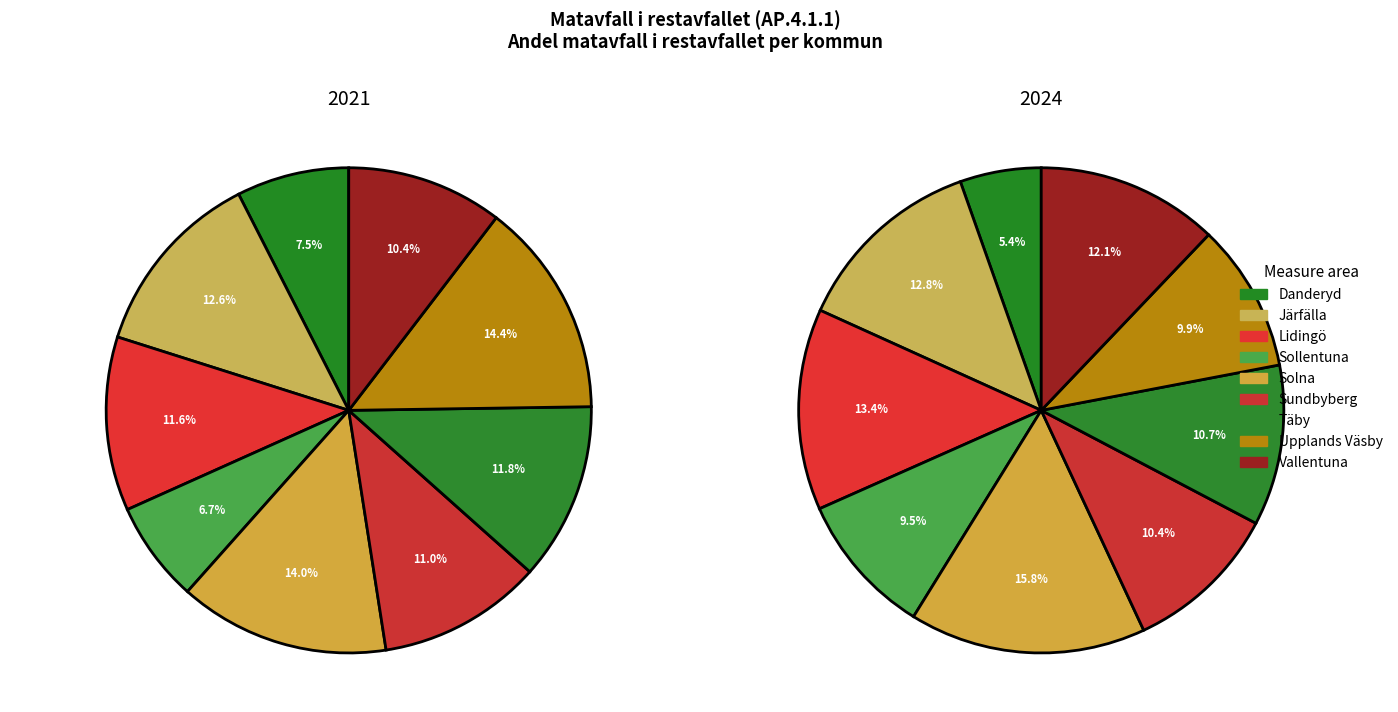

Which has a higher value, Järfälla or Sollentuna?

Järfälla